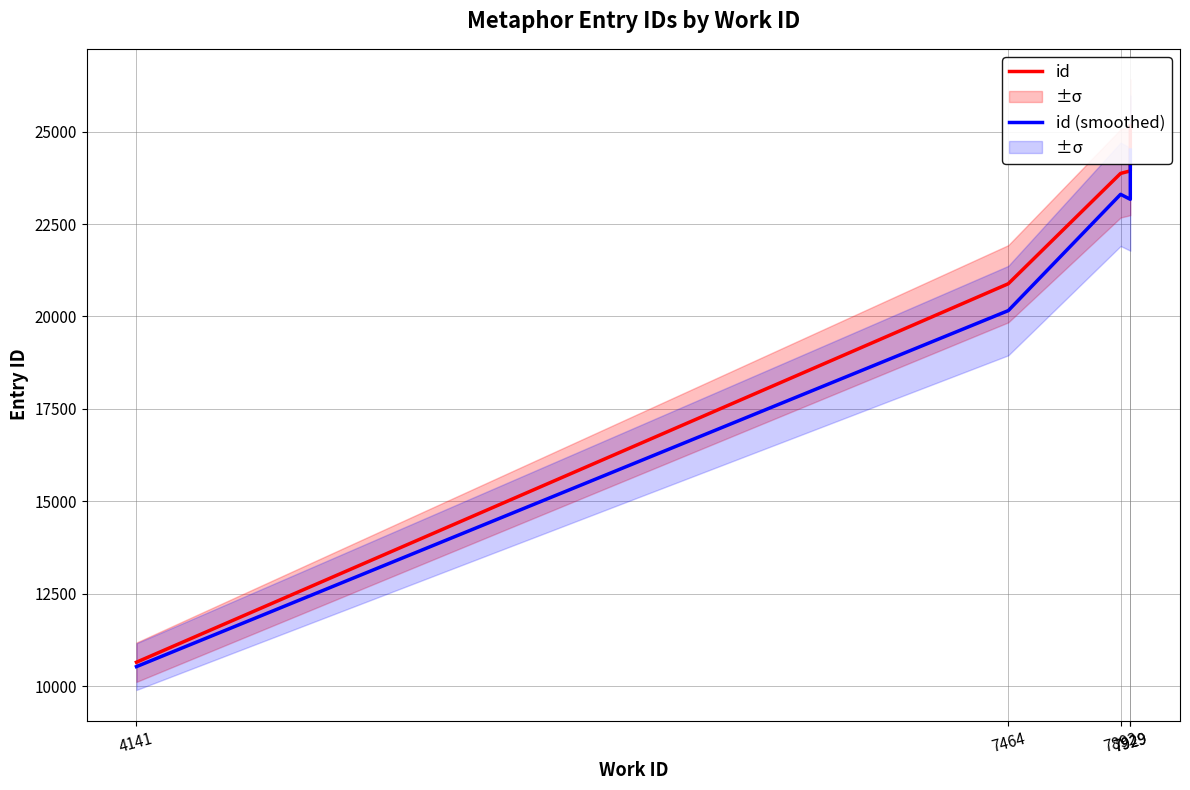

Is it true that id equals 23936.0 at 7929?

True